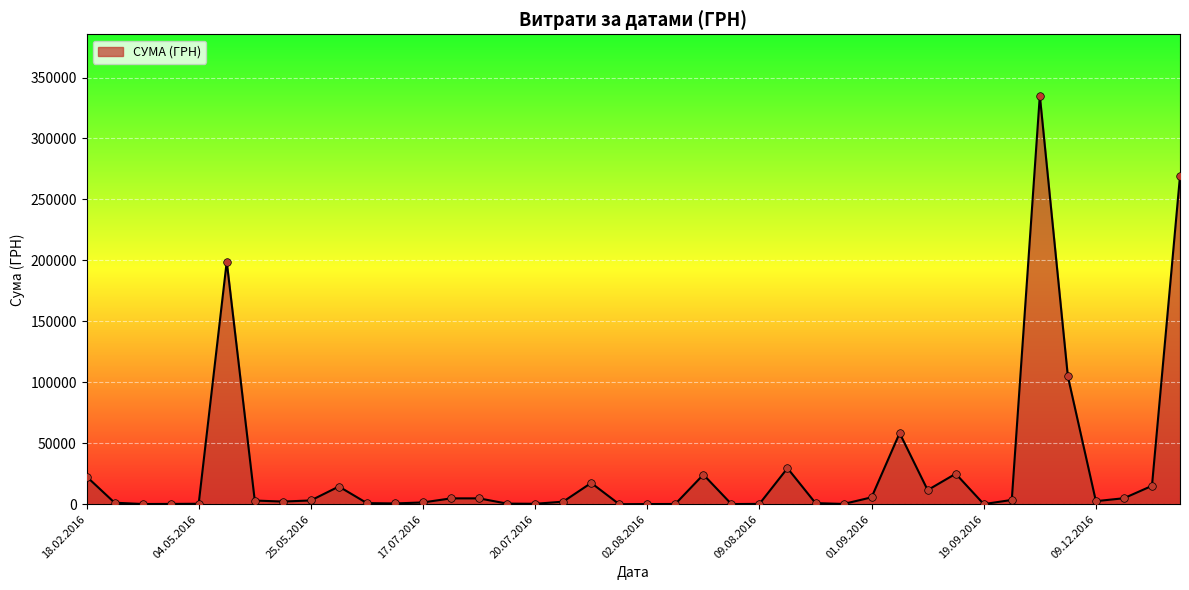

What is the maximum value shown in the chart?

335200.2